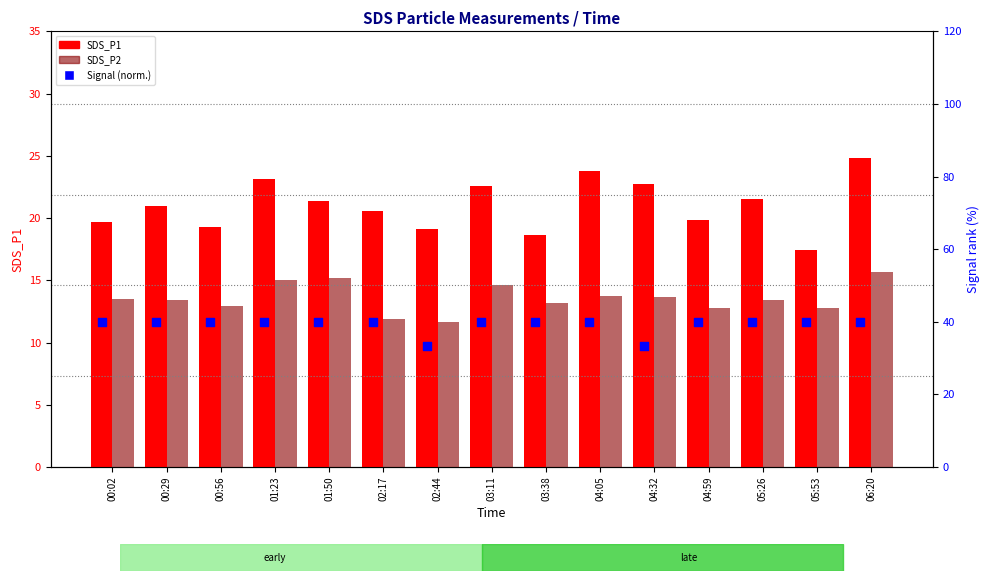

What are all the series names shown in the legend?

SDS_P1, SDS_P2, Signal (normalized)